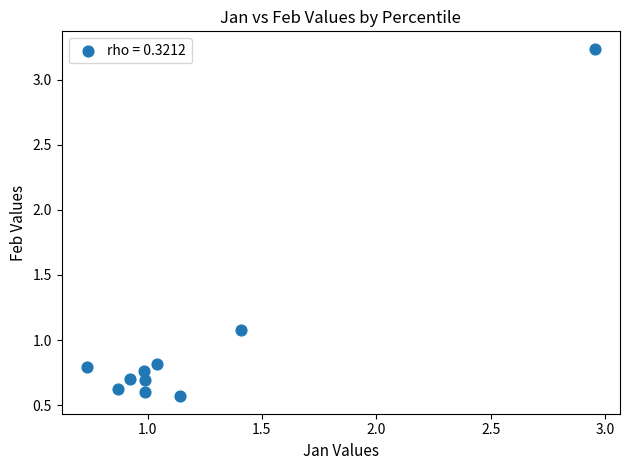

What Y value in the scatter plot is closest to 1?

1.1